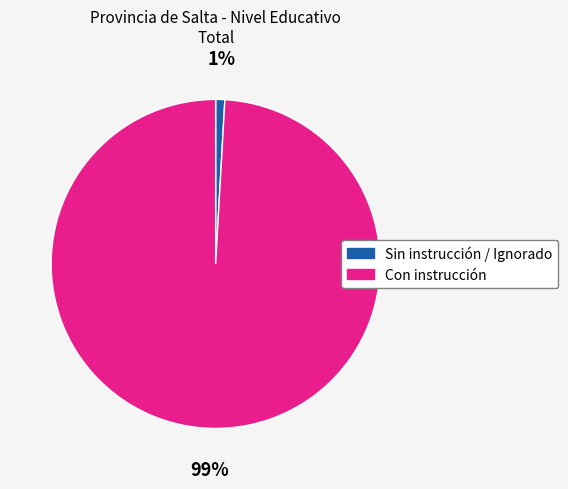

To the nearest percent, what percentage of the pie is Con instrucción?

99%